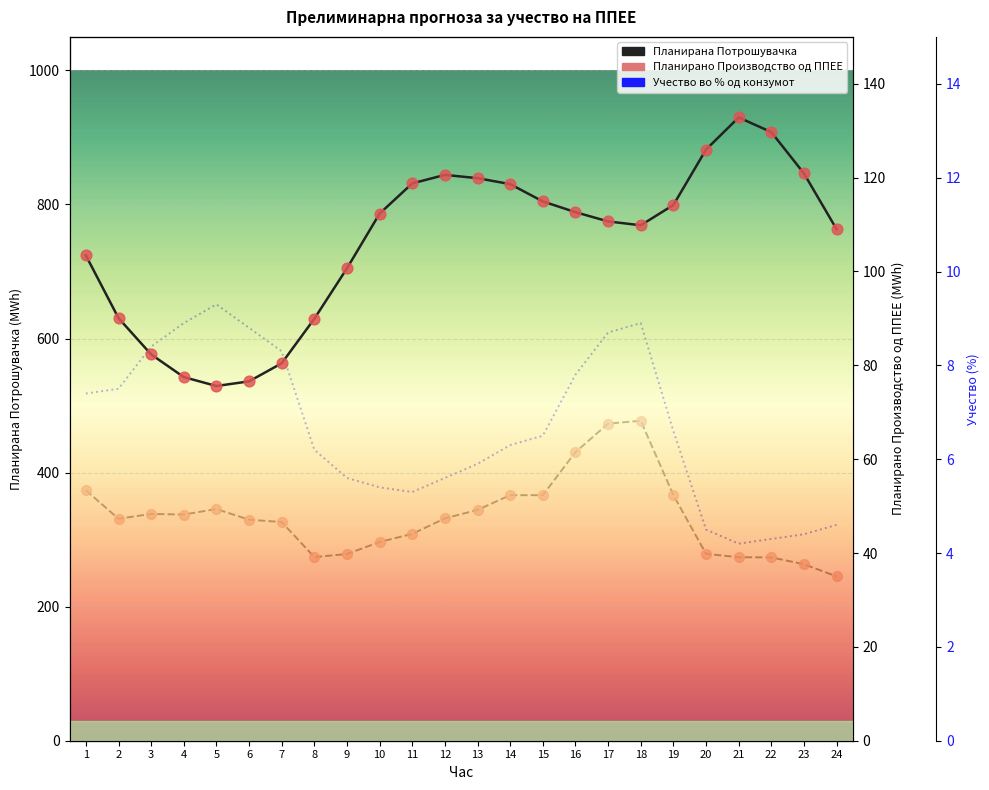

At which category is the sum across all series the highest?

21